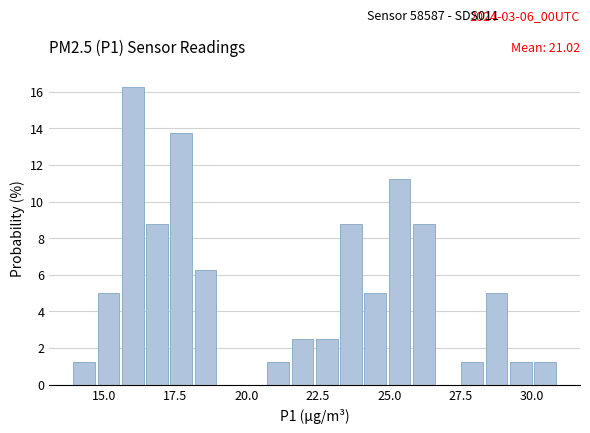

Read against the x-axis, roughly where is the centre of the tallest bar?

16.0